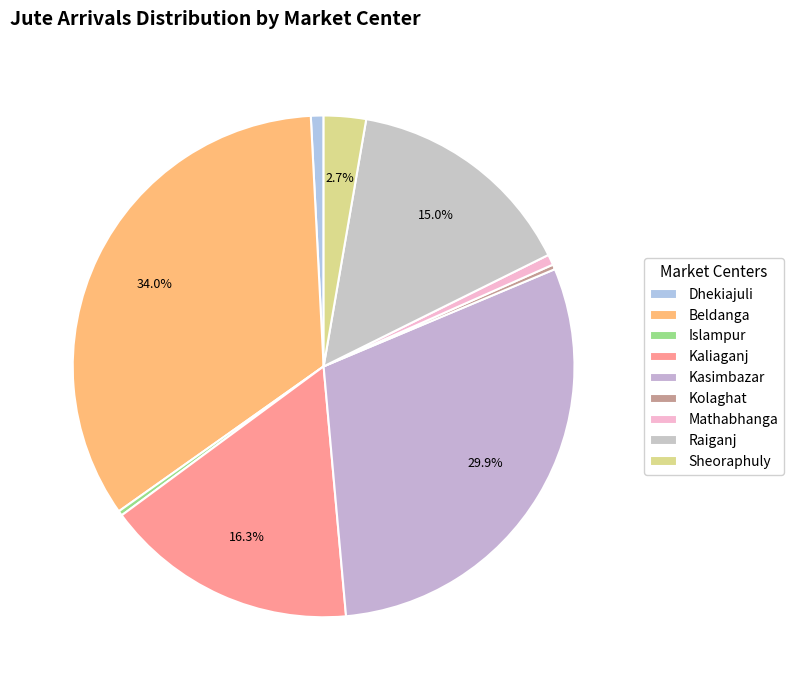

What is the largest slice in the pie chart?

Beldanga